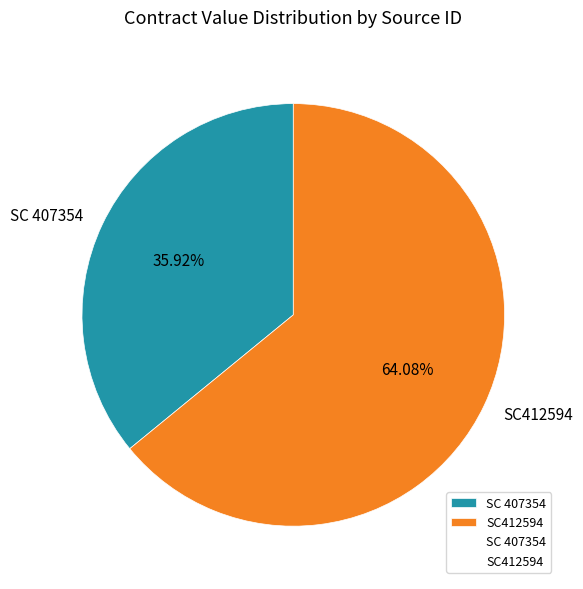

Does SC412594 represent more than half of the total?

Yes